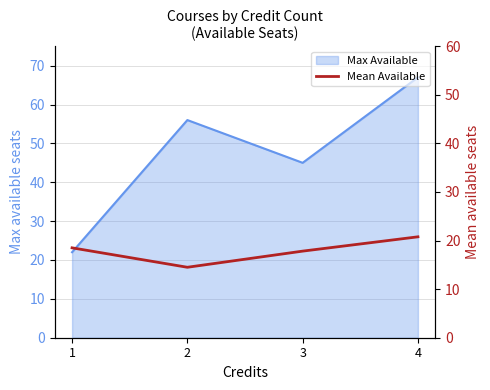

At which category does the data reach its first local valley?

2